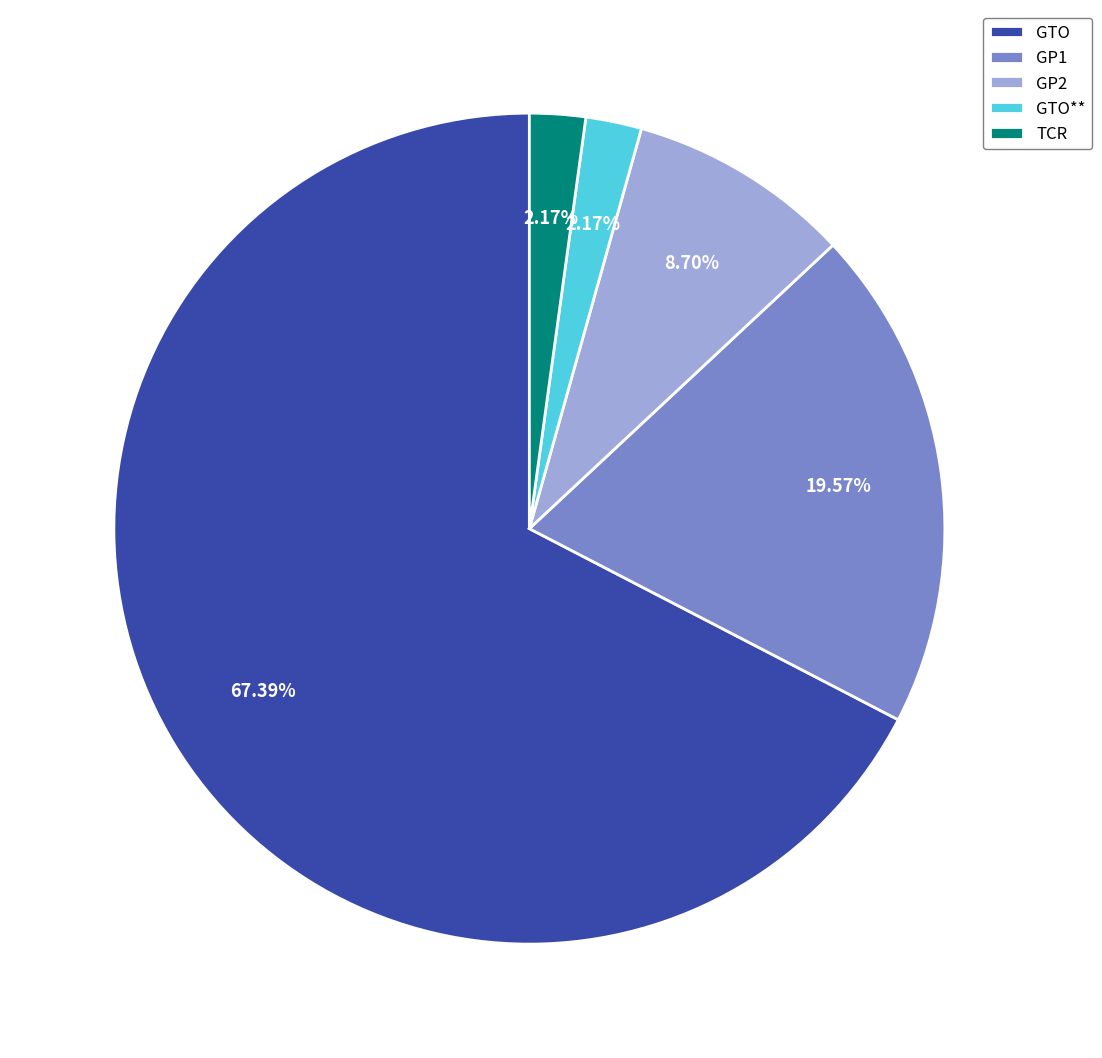

To the nearest percent, what portion does GP1 represent?

20%